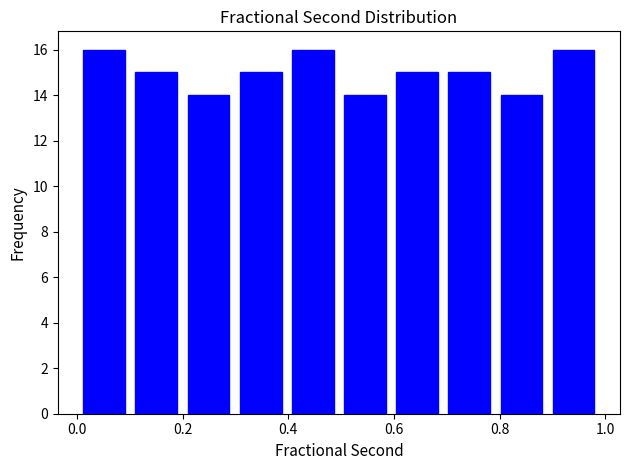

Reading left to right, list every bar in this chart as the range it spans on the x-axis followed by its height. Neither the bar edges nor the heights are printed on the chart, so give them approximately, as read against the axes.

0.02 to 0.12: 16
0.12 to 0.20: 15
0.20 to 0.30: 14
0.30 to 0.40: 15
0.40 to 0.50: 16
0.50 to 0.60: 14
0.60 to 0.70: 15
0.70 to 0.80: 15
0.80 to 0.90: 14
0.90 to 1.00: 16